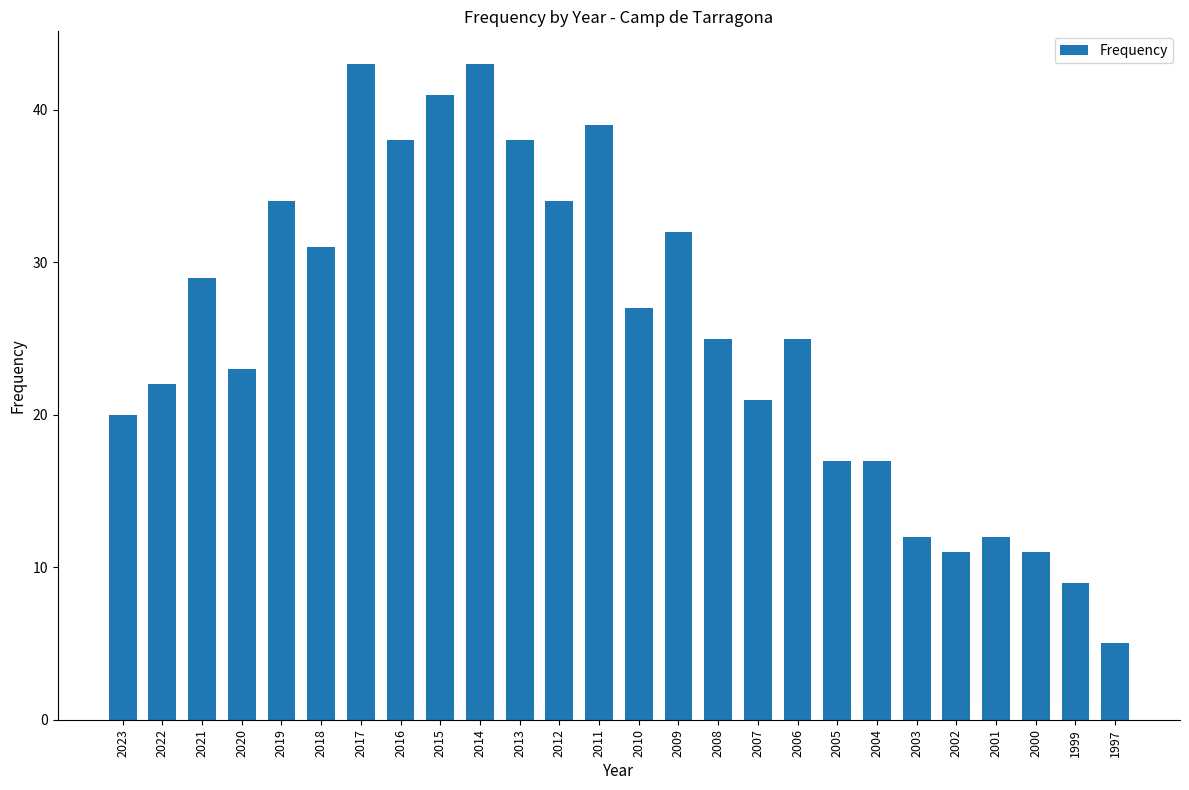

What value does the data have at 2011?

39